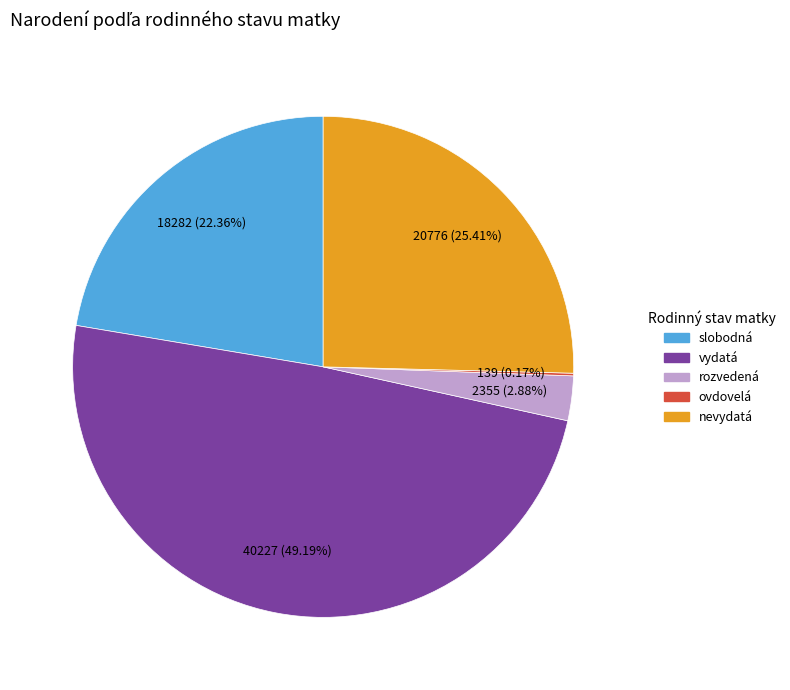

Does any single category account for the majority?

No